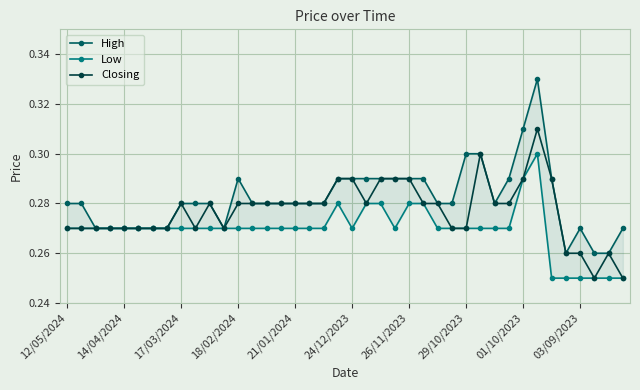

In Closing, how many points are higher than both neighbors (excluding endpoints)?

5